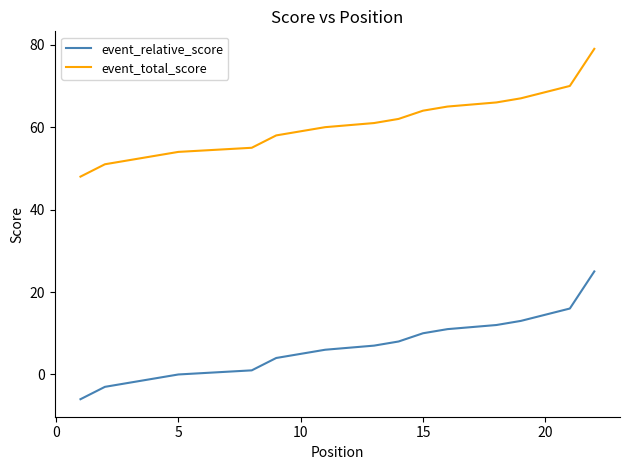

Which series has the widest spread of values?

event_relative_score